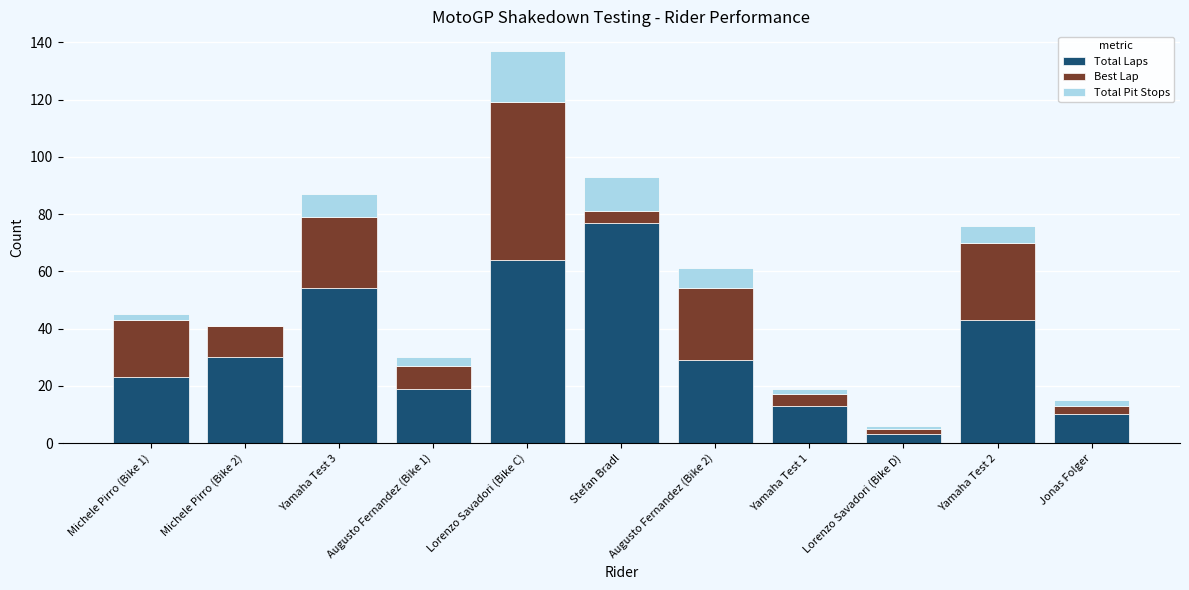

At which category is the sum across all series the highest?

Lorenzo Savadori (Bike C)